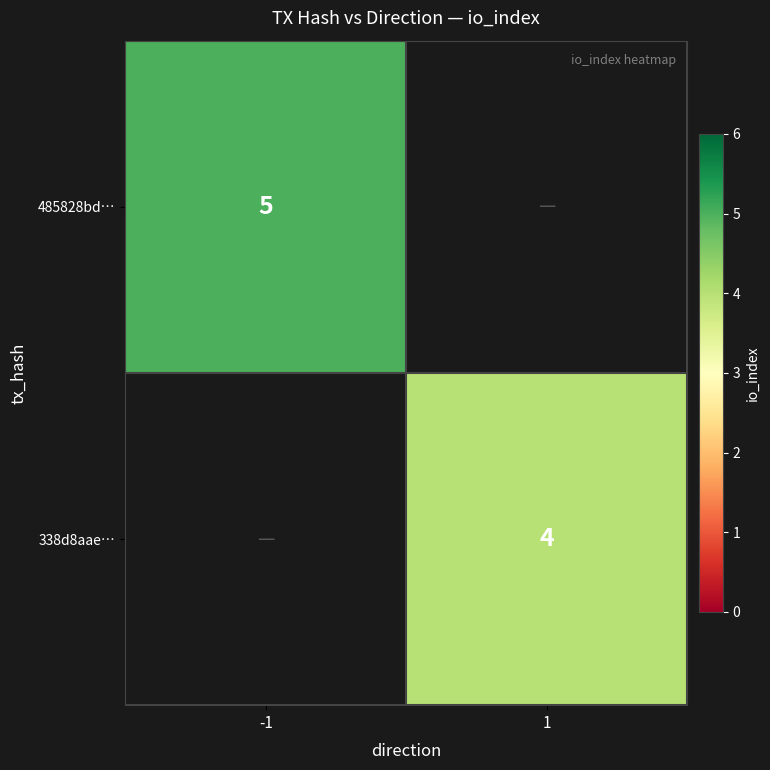

True or false: 338d8aae… has a value of 6 at 1.

False